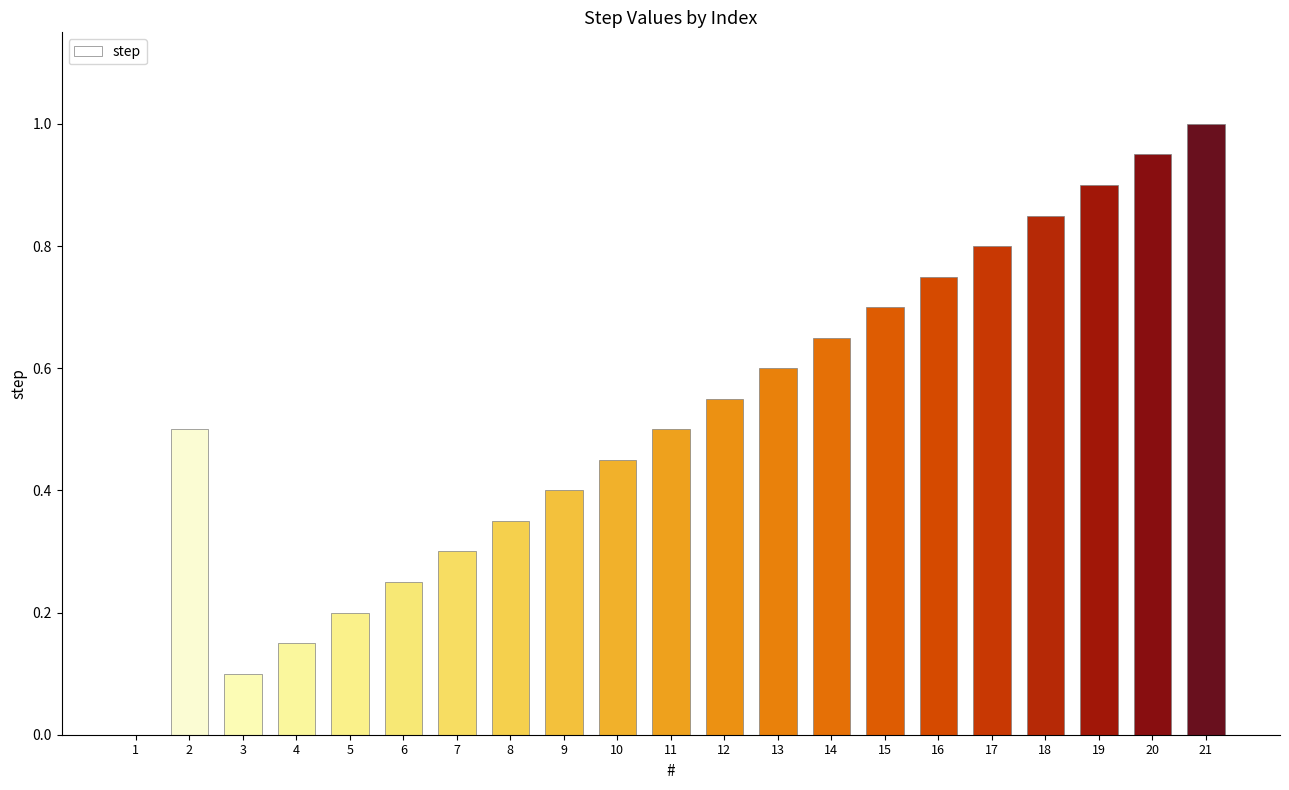

What is the sum of the values at 15 and 19?

1.6